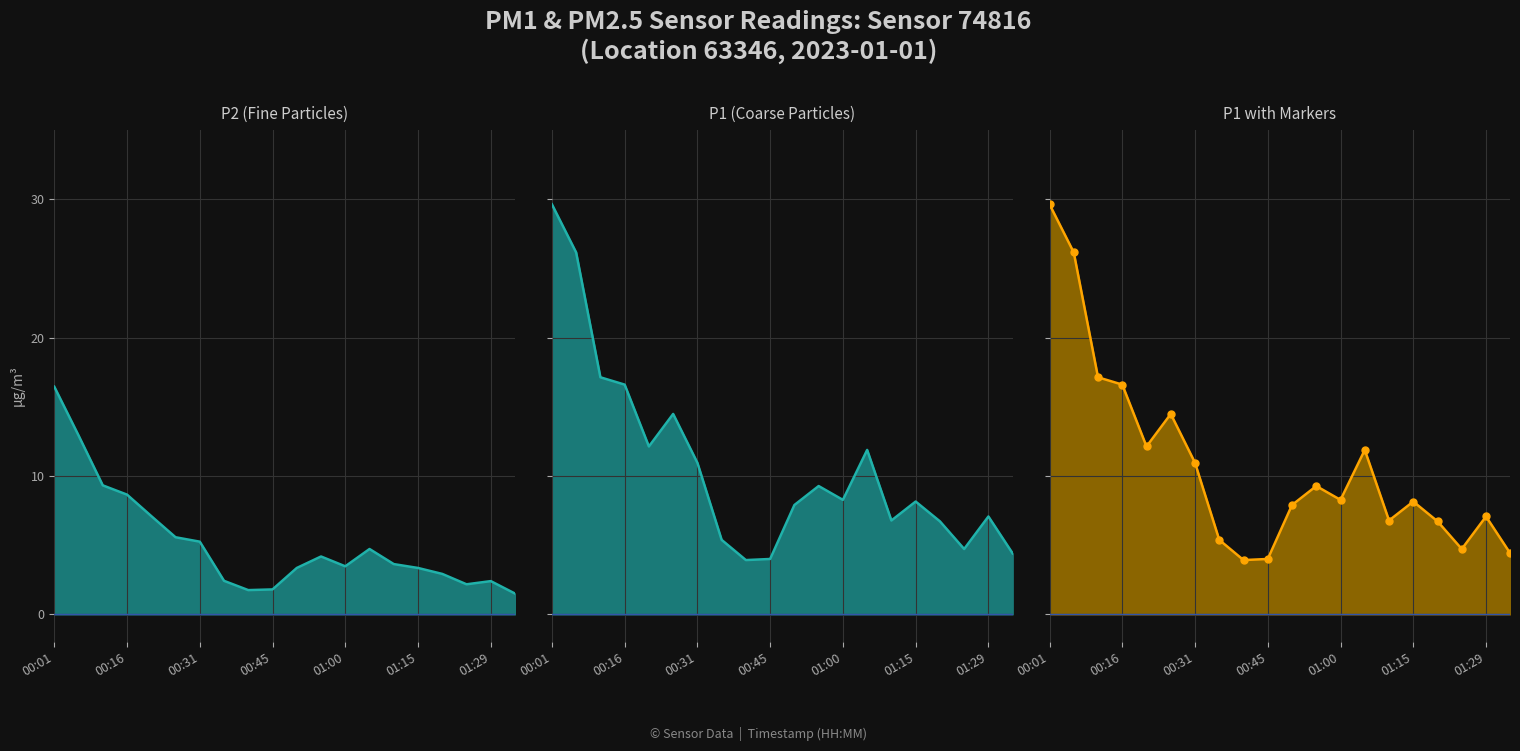

The value of P1 at 00:16 is 24.6. True or false?

False